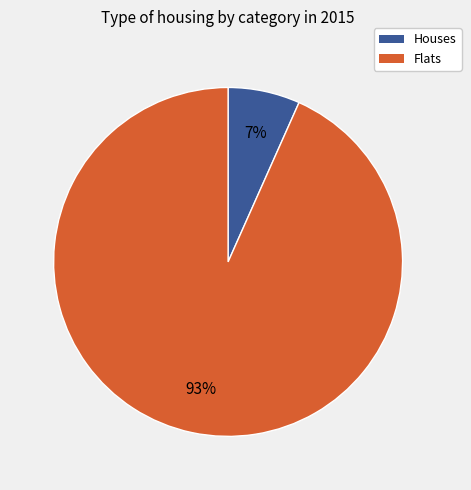

To the nearest percent, what is the average slice percentage?

50%